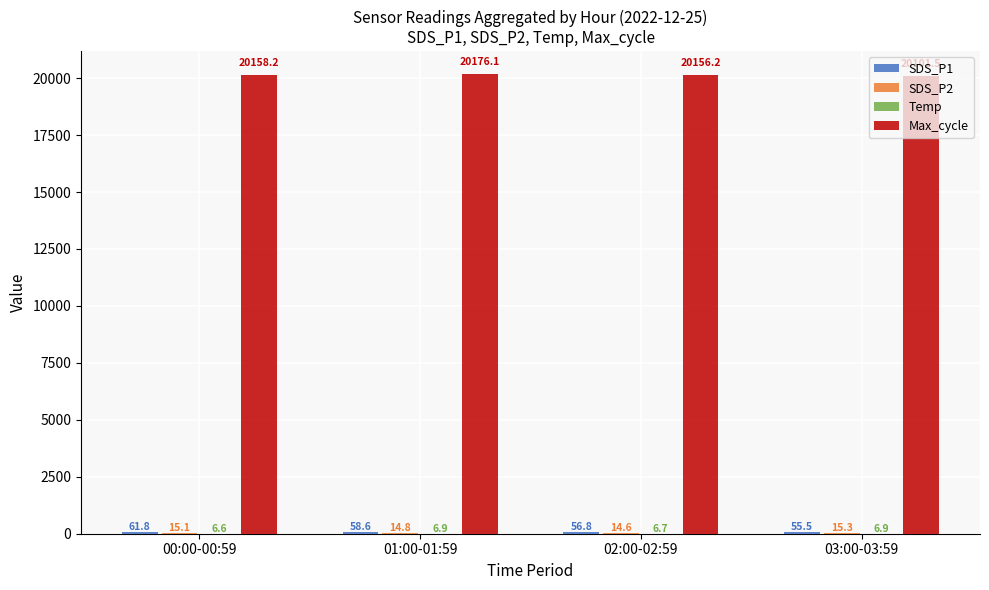

At which label is Max_cycle closest to 20138?

02:00-02:59